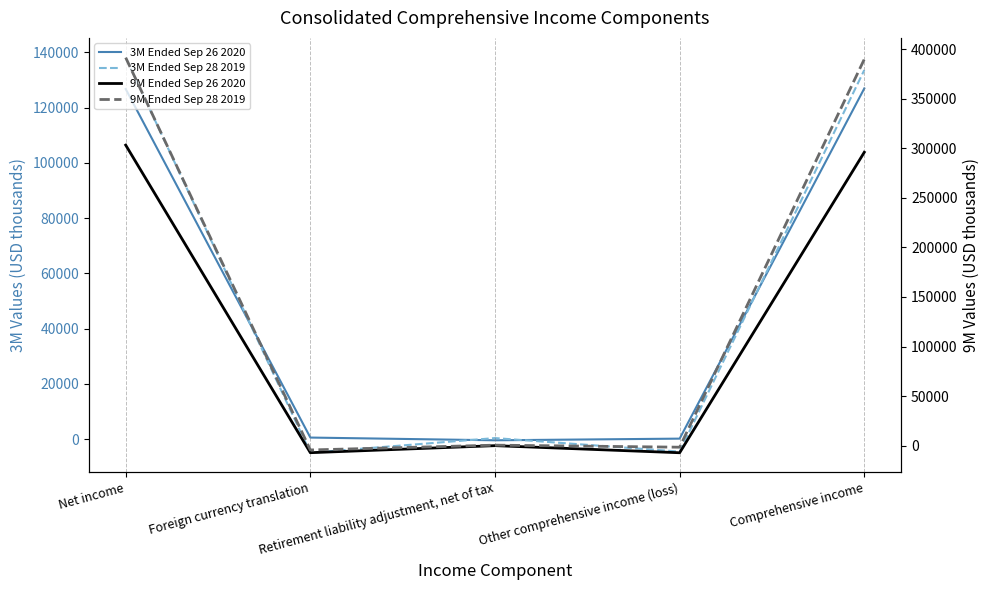

Which series has the largest total across all categories?

9M Ended Sep 28 2019